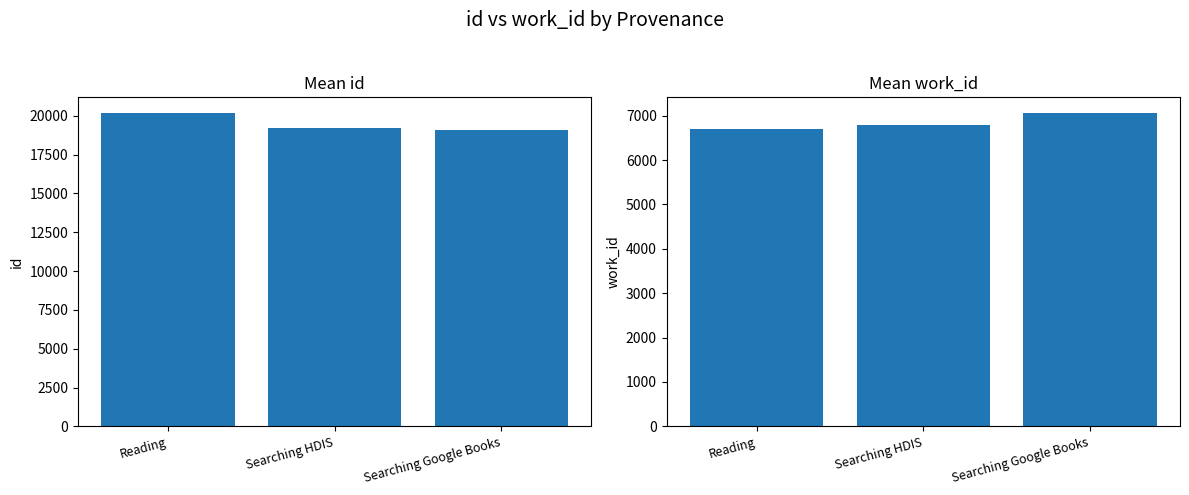

What is the difference between the highest and lowest values at Searching Google Books?

12023.0